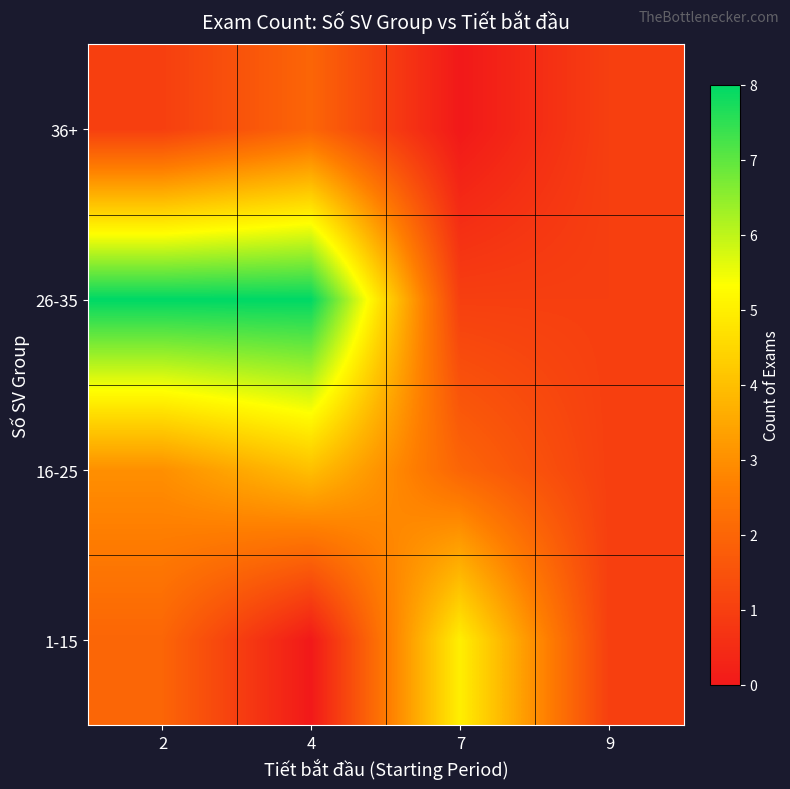

Reading left to right, list all the values displayed in this chart.

1-15: 2=2	4=0	7=5	9=1
16-25: 2=3	4=4	7=2	9=1
26-35: 2=8	4=8	7=1	9=1
36+: 2=1	4=2	7=0	9=1